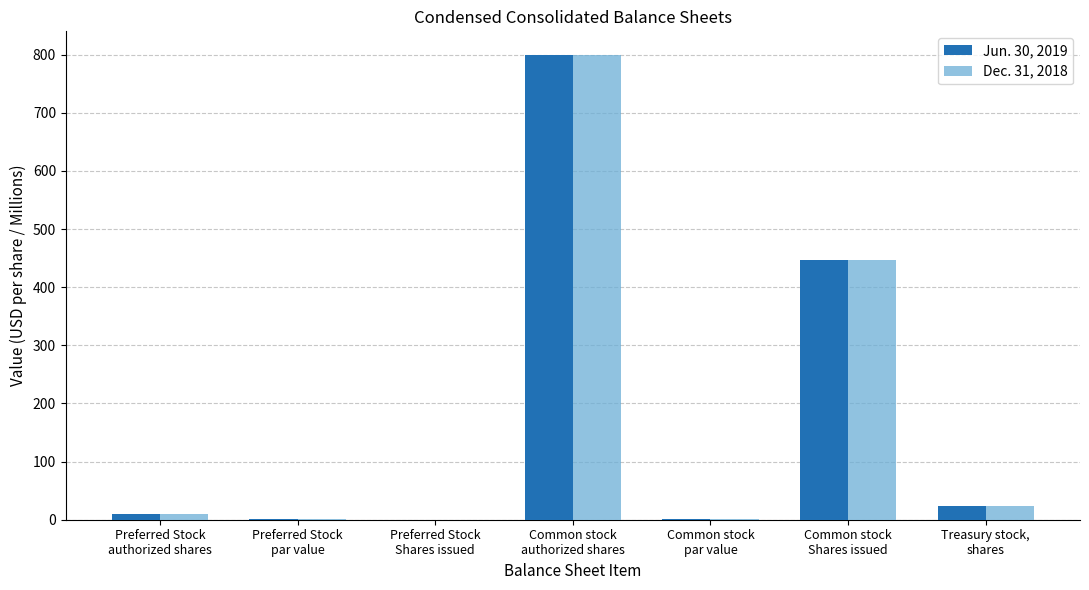

What is the sum of all Dec. 31, 2018 values?

1281.4